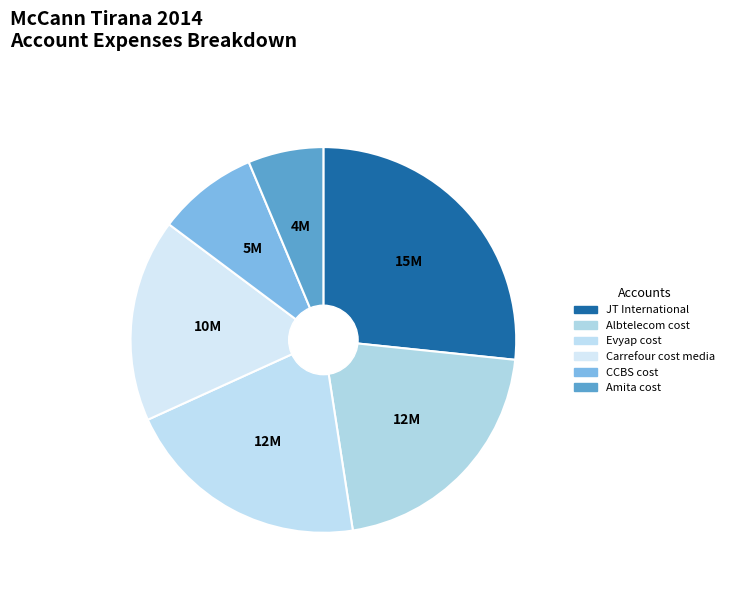

To the nearest percent, what portion does CCBS cost represent?

8%